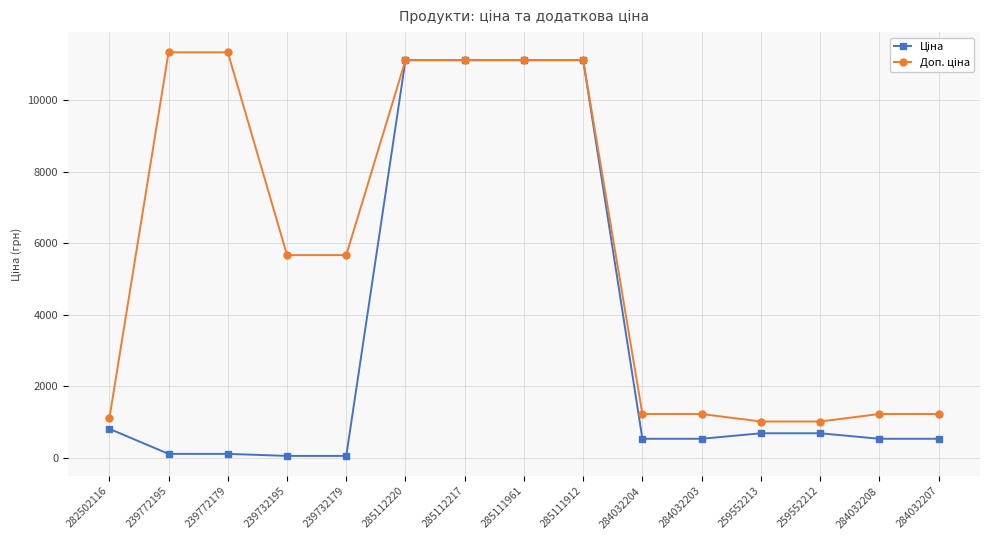

What is the total value across all series at 284032208?

1762.6